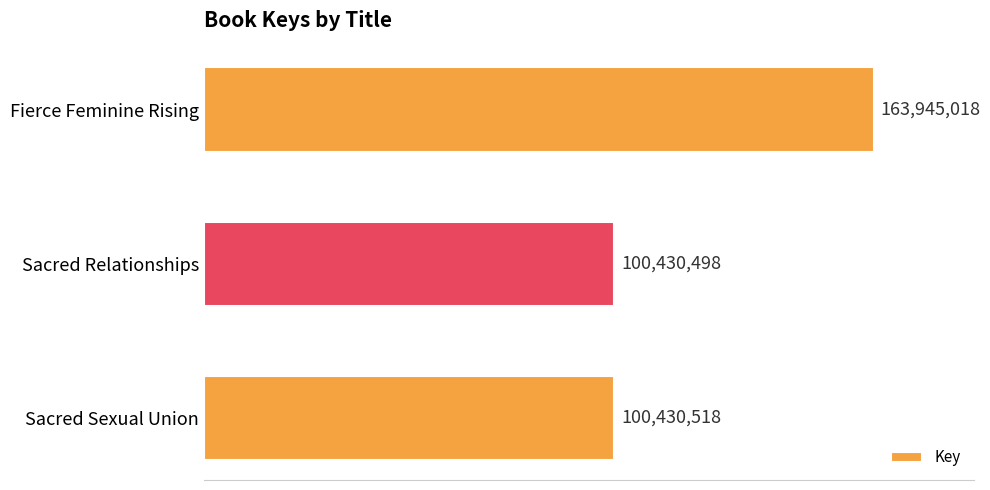

What is the difference between the maximum and minimum values?

63514520